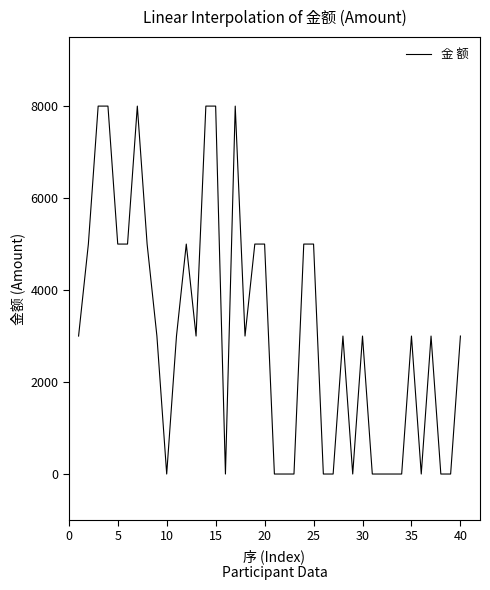

What is the difference between the maximum and minimum values?

8000